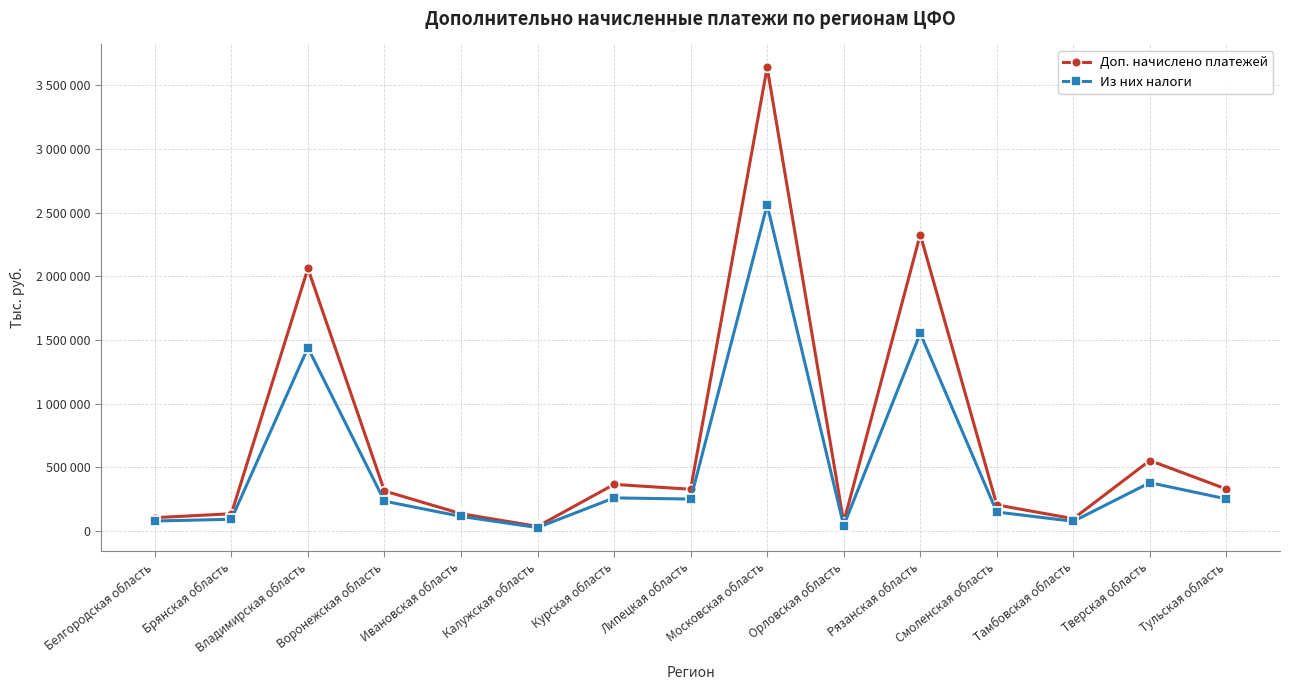

What are all the series names shown in the legend?

Доп. начислено платежей, Из них налоги